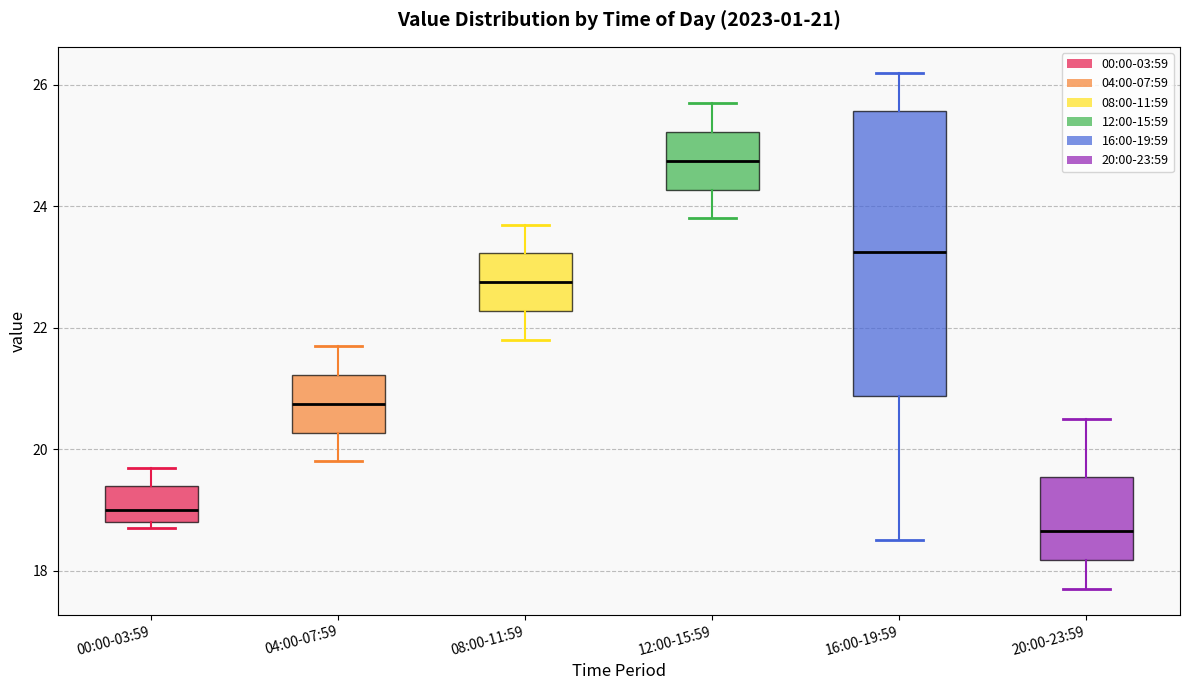

Which box is the tallest, from its lower edge to its upper edge?

16:00-19:59